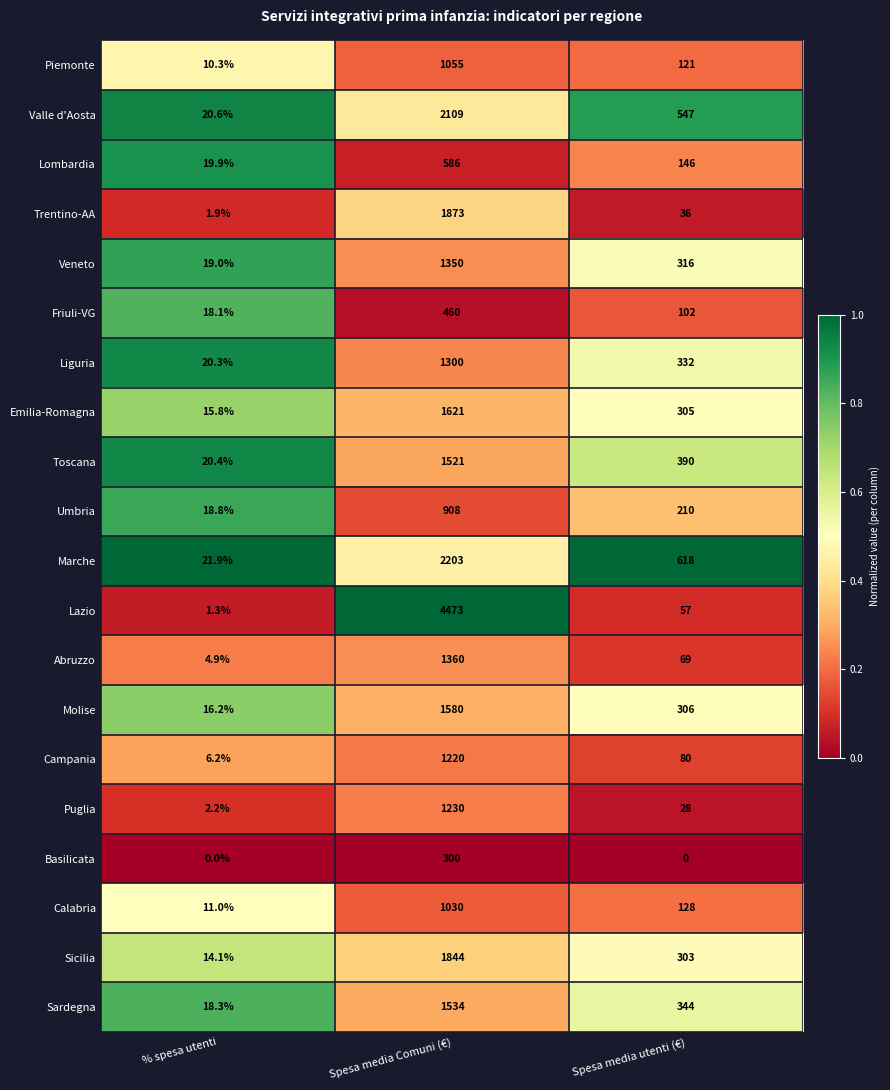

What is the spread (max minus min) of values at Spesa media utenti (€)?

618.0